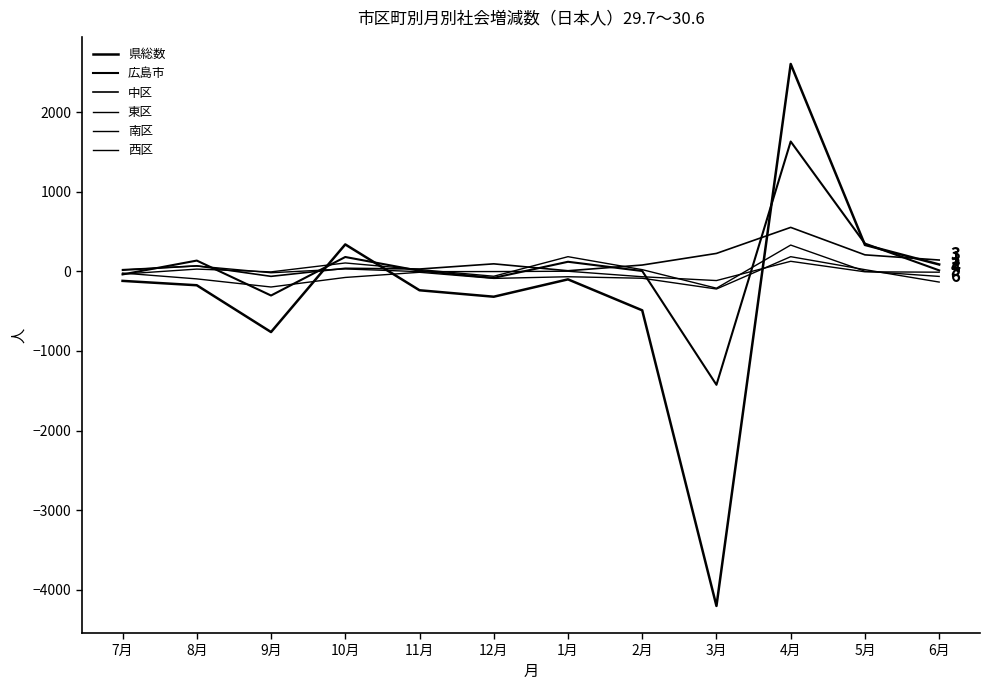

Reading left to right, extract all data points from this chart.

県総数: -120	-175	-763	338	-238	-319	-101	-490	-4204	2605	332	86
広島市: -39	135	-304	180	7	-82	120	4	-1426	1631	349	12
中区: 14	69	-63	38	29	94	7	79	225	552	207	142
東区: 22	67	-18	30	-4	-3	1	-68	-116	126	-6	-11
南区: -35	28	-7	105	22	-62	184	21	-212	330	1	-64
西区: -22	-95	-197	-77	-12	-89	-68	-87	-222	184	21	-135